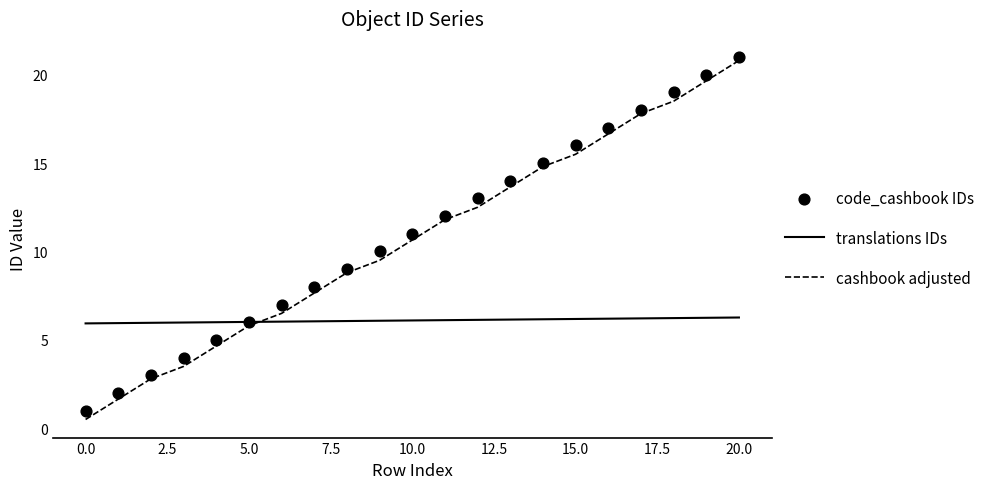

Which series contains the highest Y value?

code_cashbook IDs